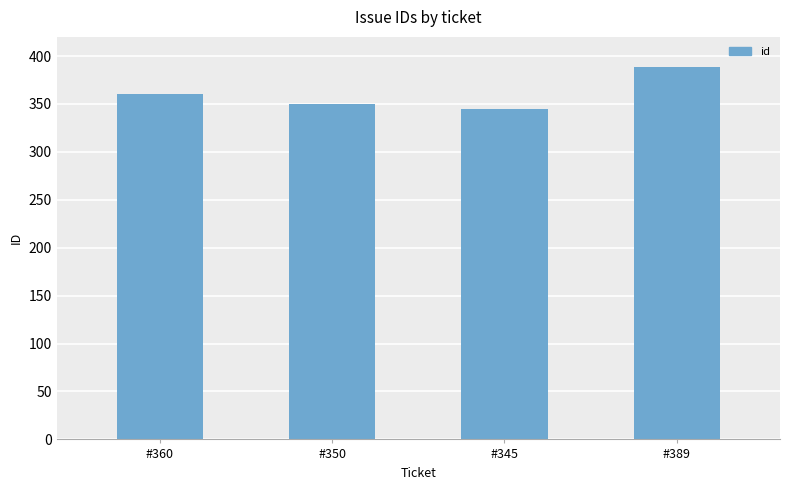

What is the smallest value displayed?

345